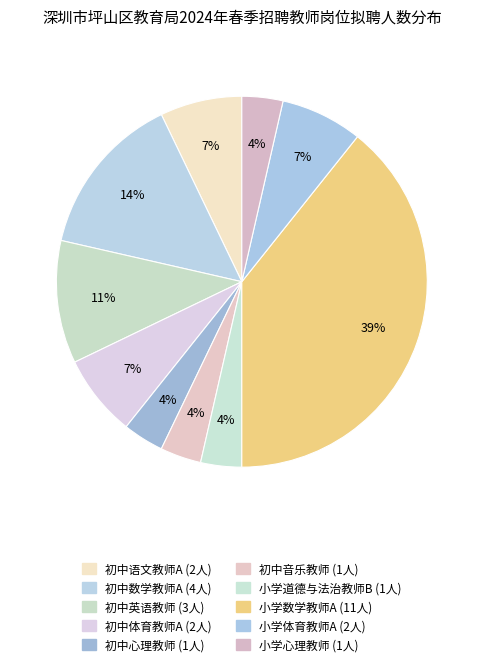

Is it true that 初中心理教师 is 1% of the pie?

False